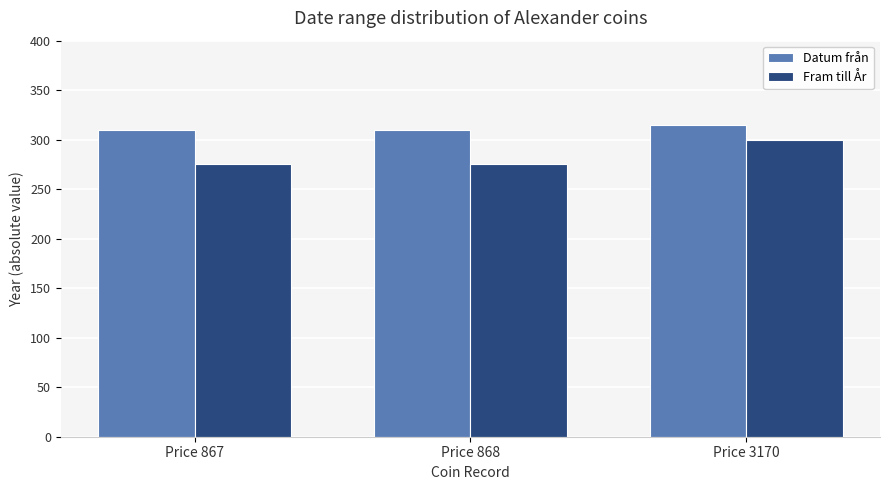

Reading left to right, what are all the values shown in this chart?

Datum från: 310	310	315
Fram till År: 275	275	300